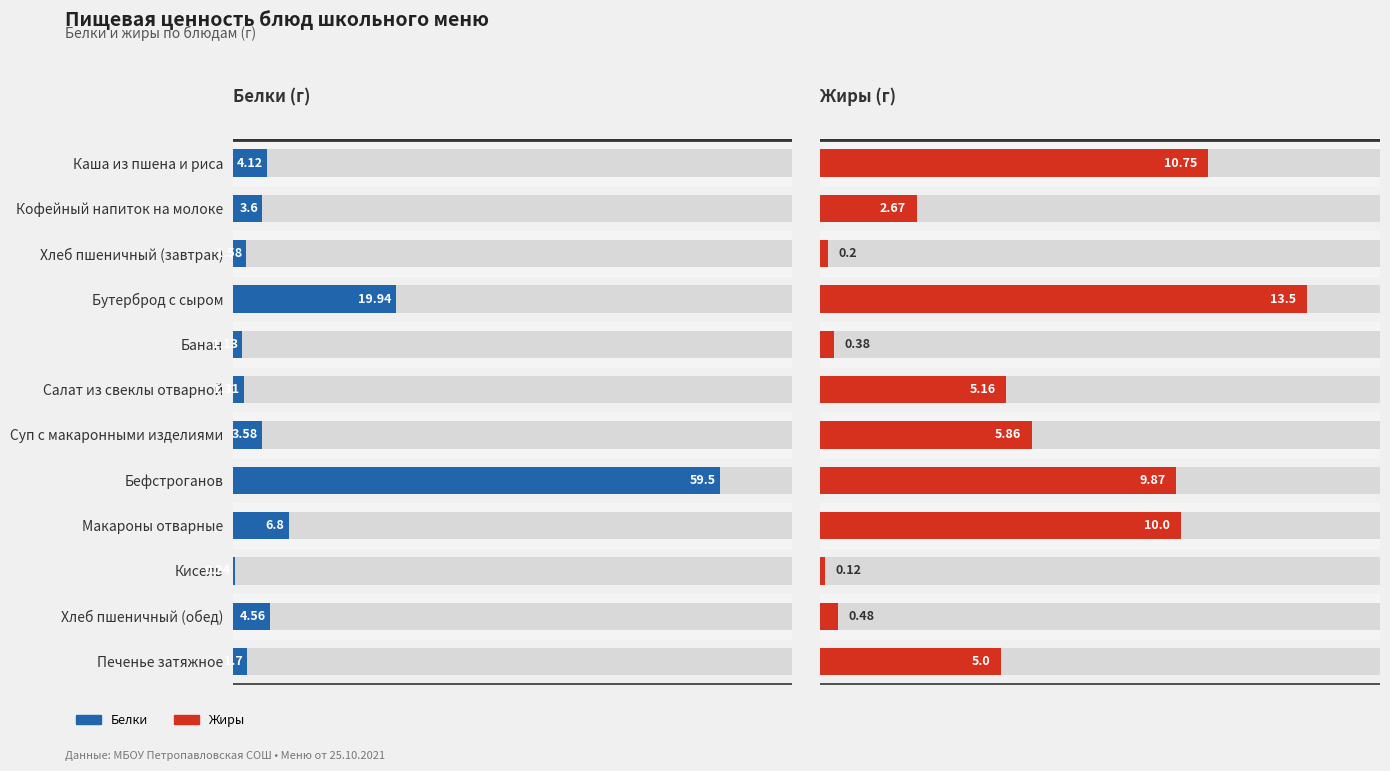

Does the chart contain stacked bars?

No